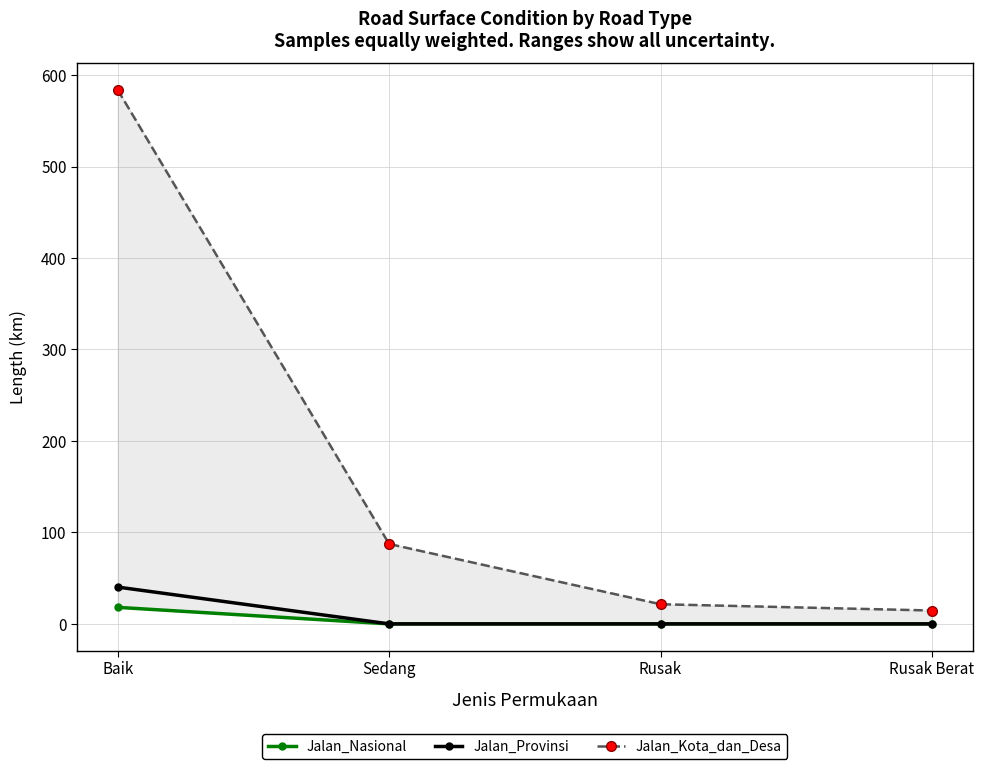

Between Rusak and Rusak Berat, which is larger?

Rusak